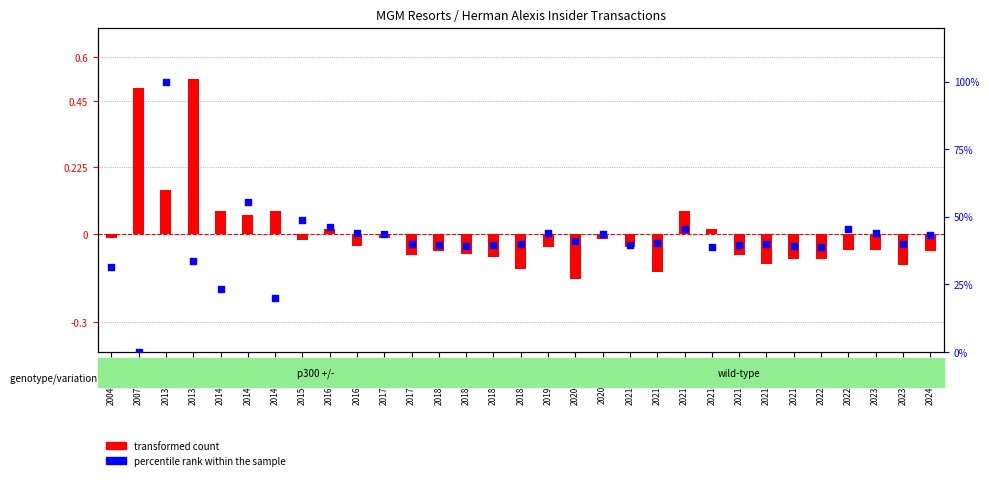

What is the total value across all series at 2018-04-30?

39.1